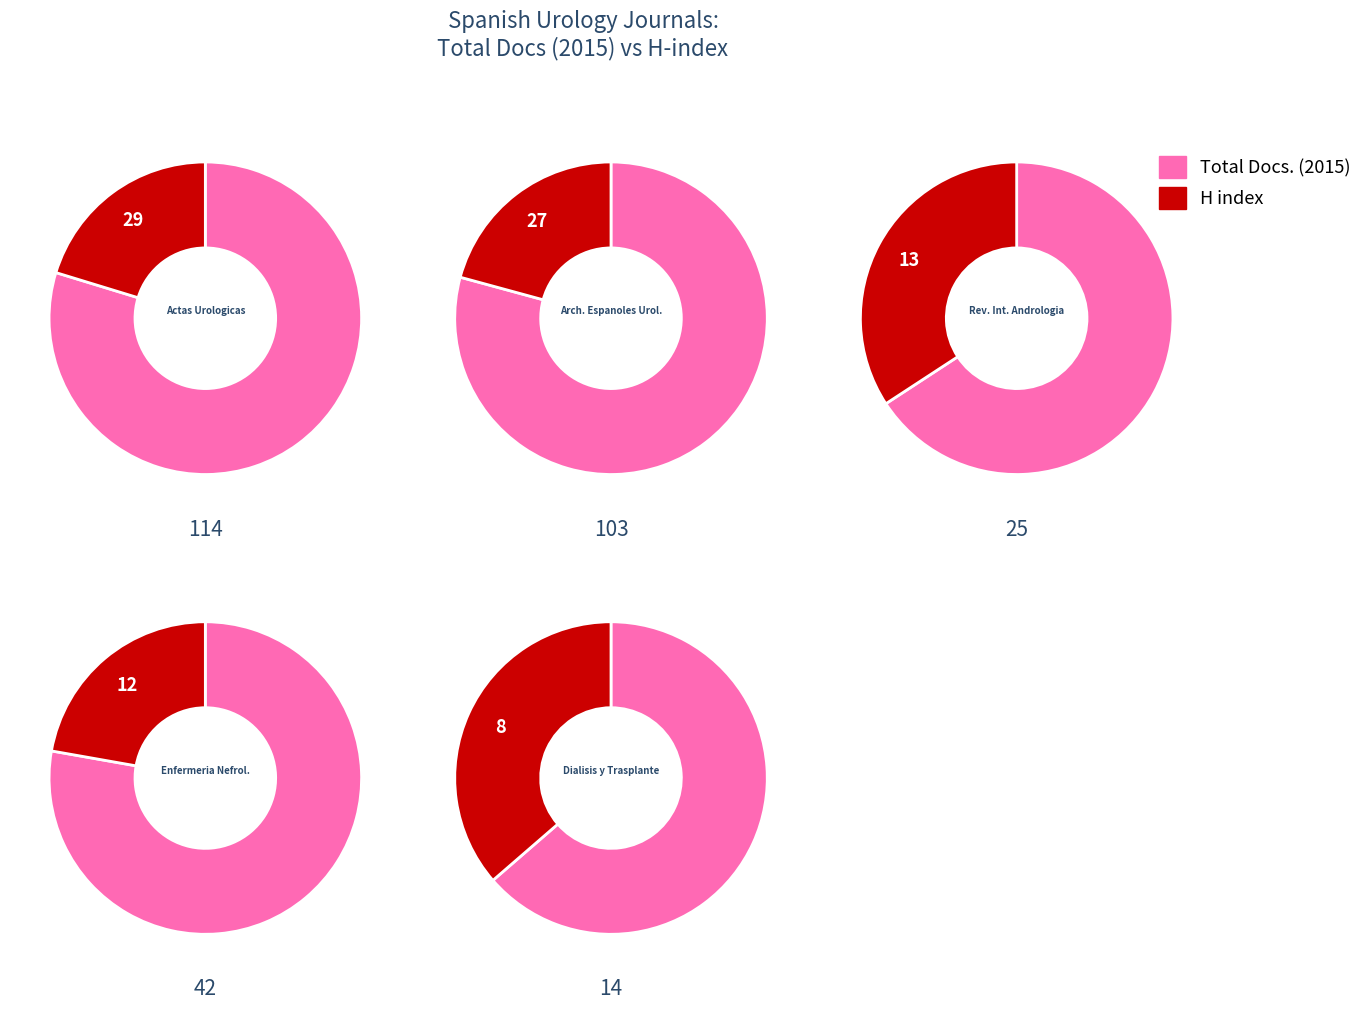

Which series changed the most between Actas Urologicas Espanolas and Enfermeria Nefrologica?

Total Docs. (2015)